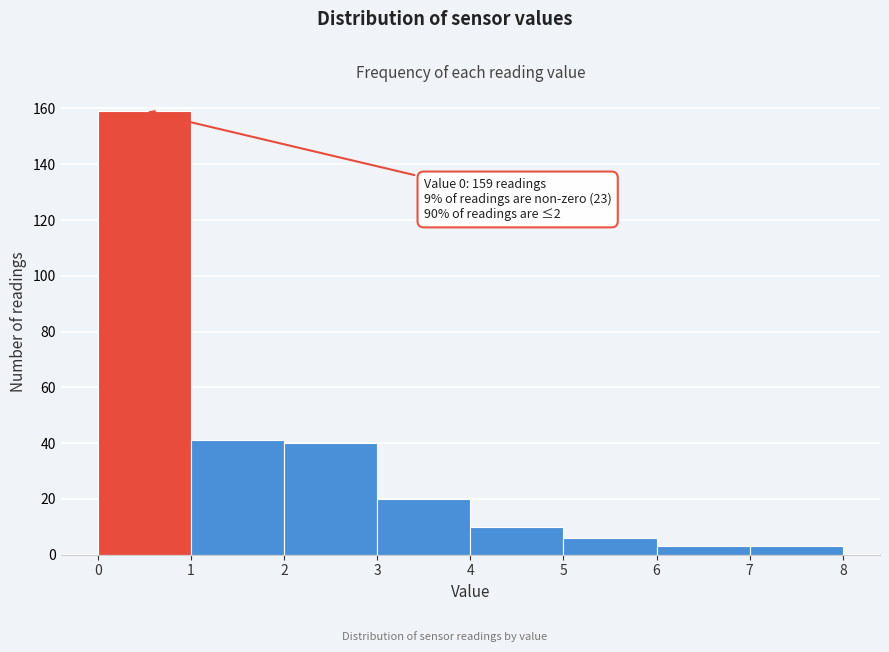

Over which range of the x-axis is the bar tallest?

0 to 1